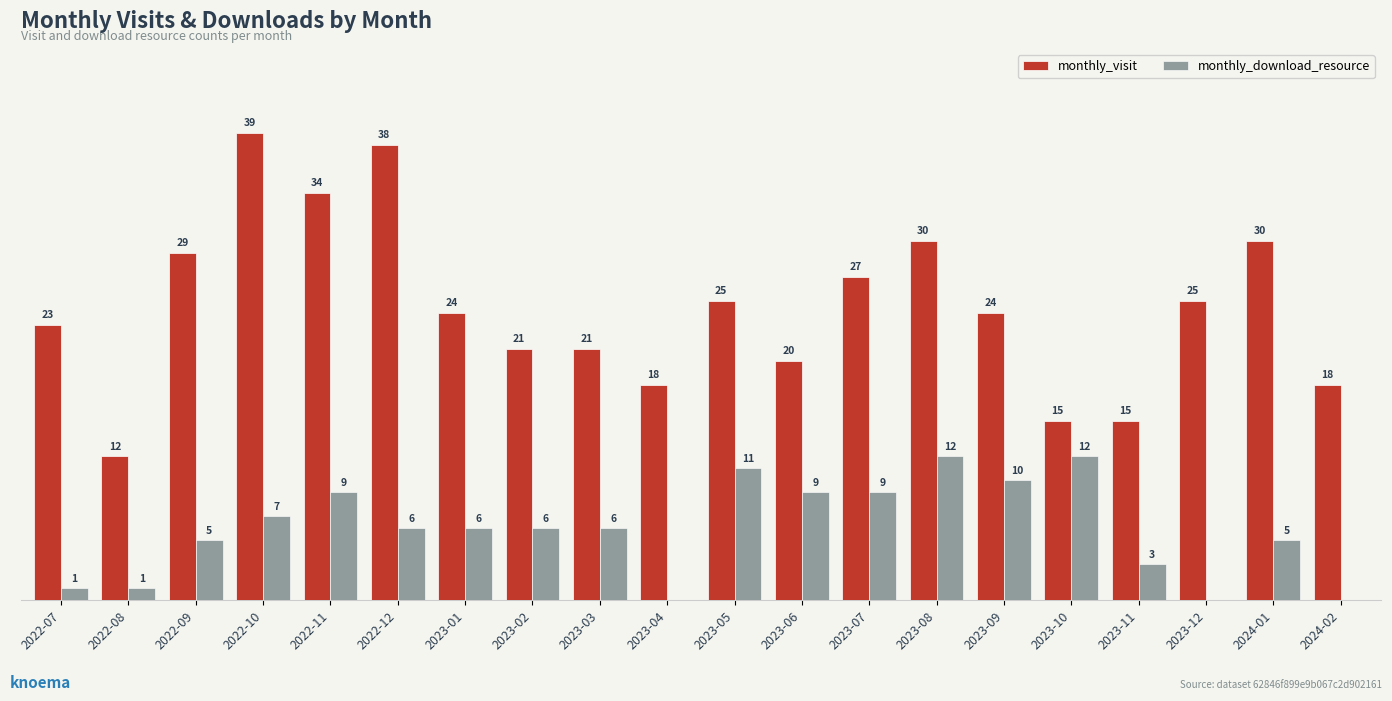

What are all the series names shown in the legend?

monthly_visit, monthly_download_resource